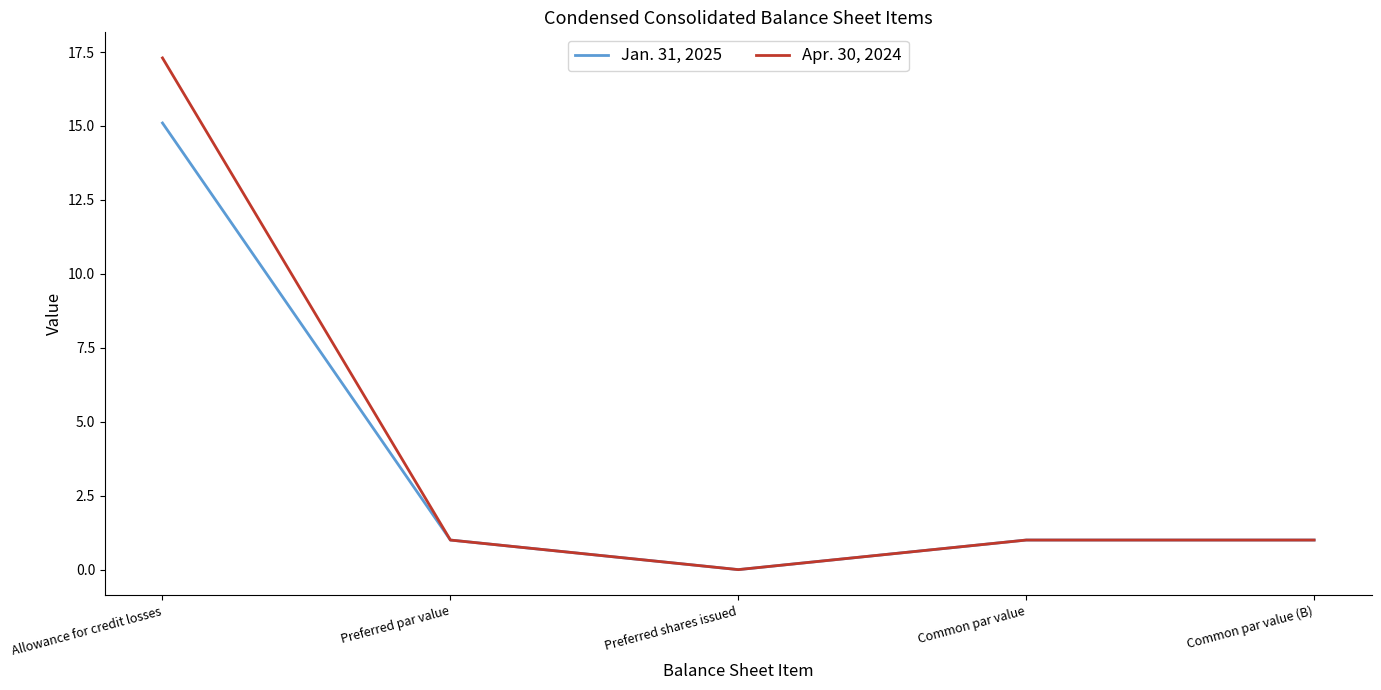

List the series in order of their overall mean, highest first.

Apr. 30, 2024, Jan. 31, 2025